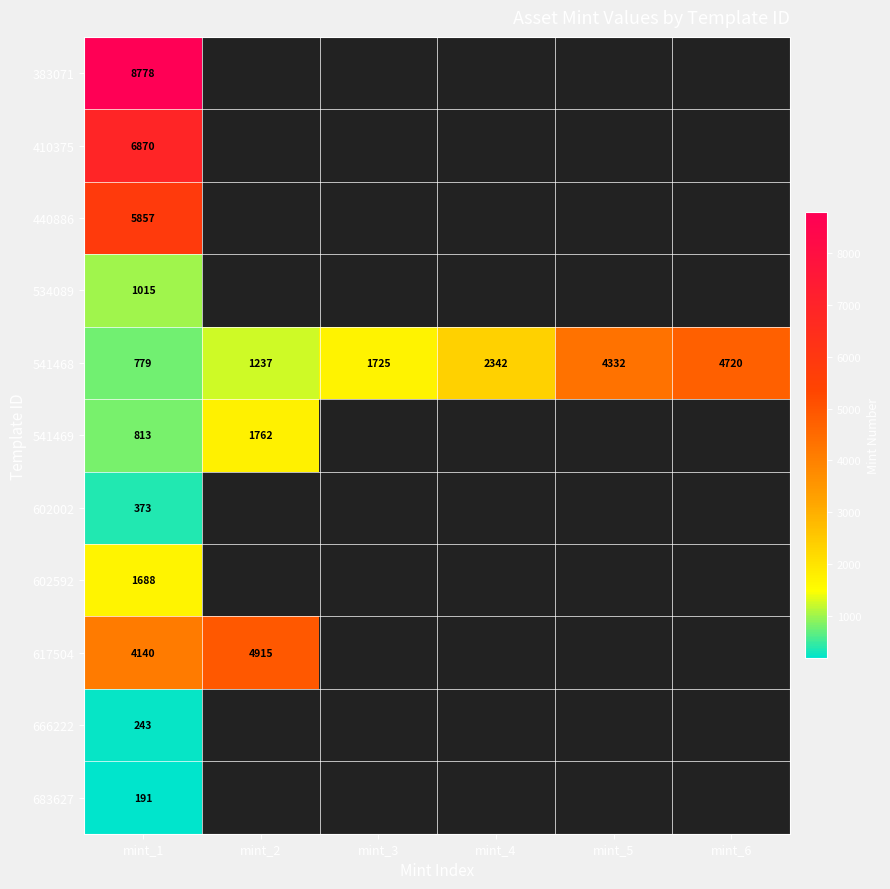

What is the spread (max minus min) of values at mint_1?

8587